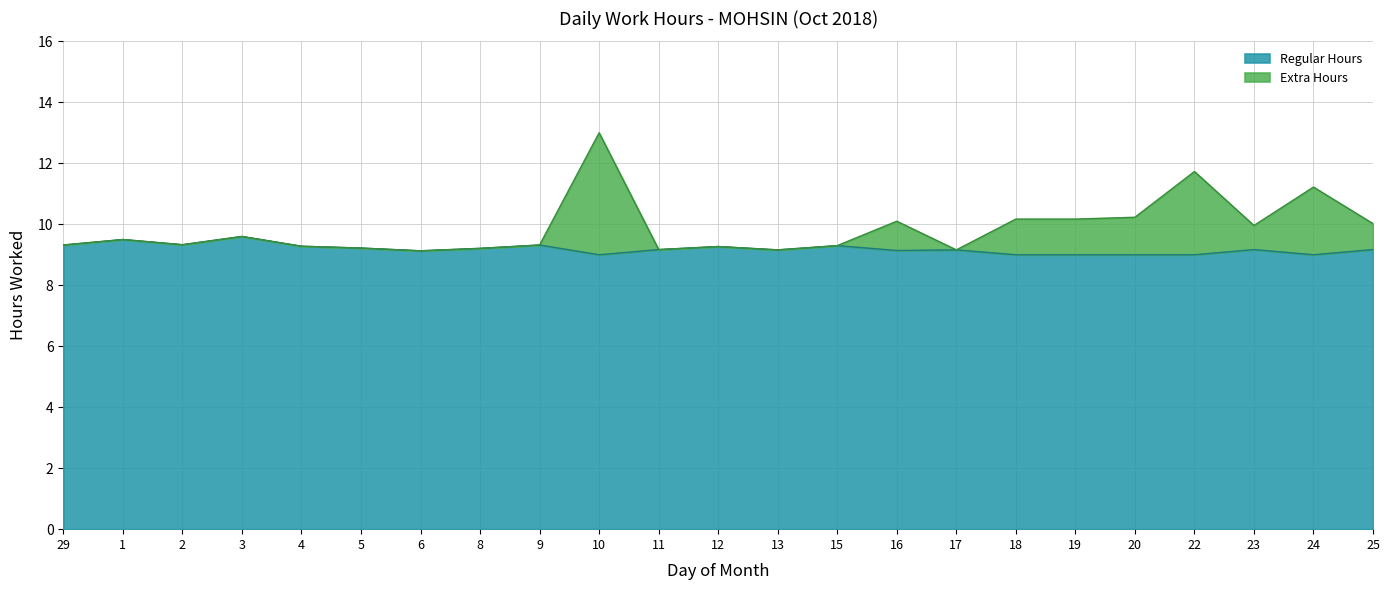

What is the value of the Extra Hours point at the 4th from the left?

9.6